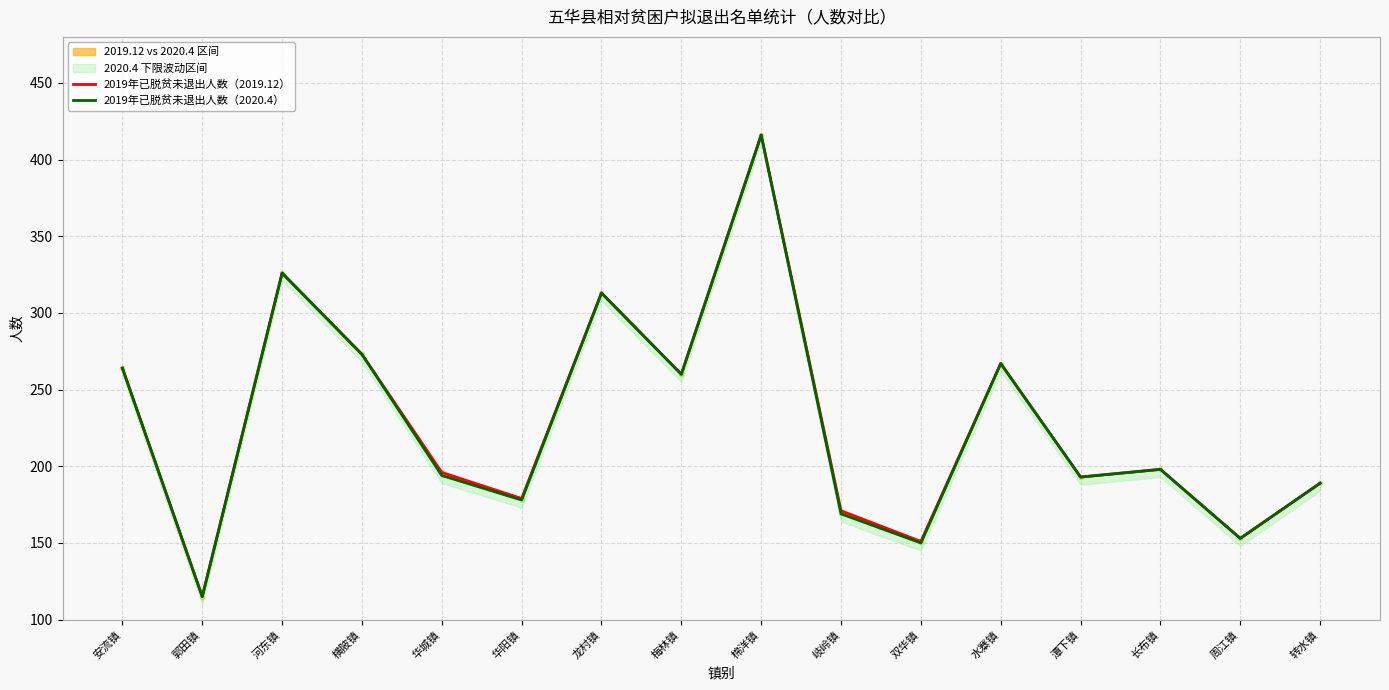

Count the number of categories in the chart.

16